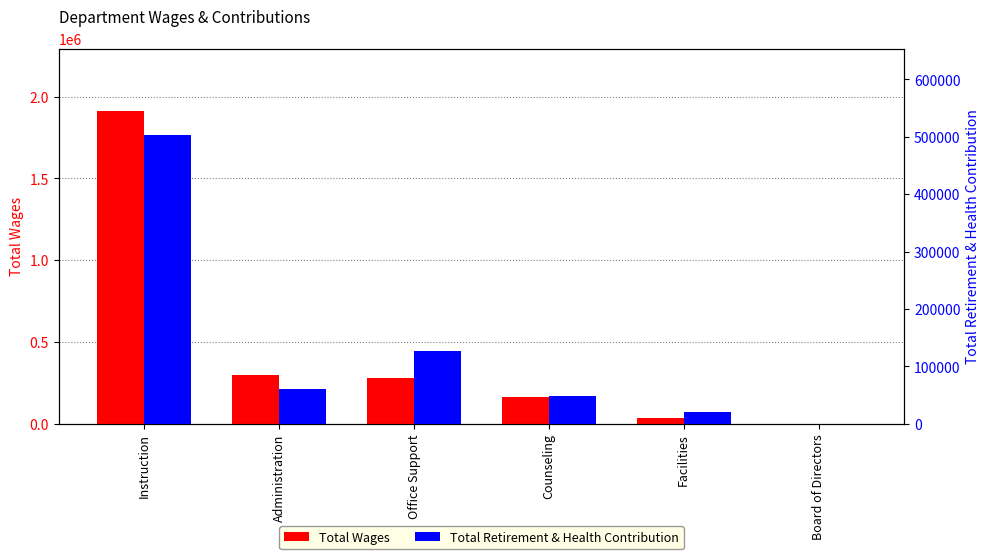

The Total Retirement & Health Contribution series shows 68552 at Counseling. True or false?

False